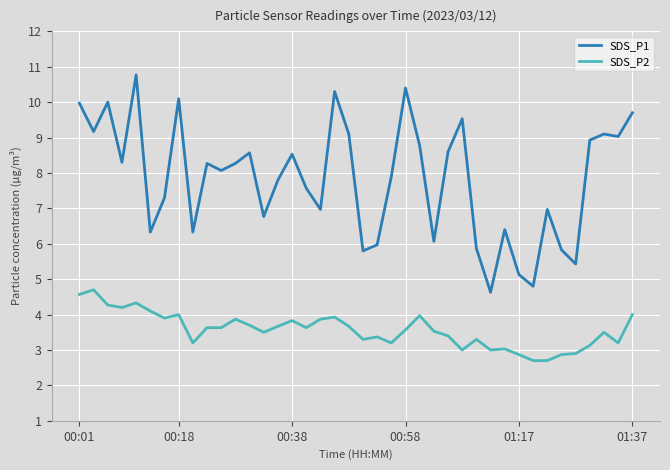

What is the highest value of the SDS_P1 series?

10.8